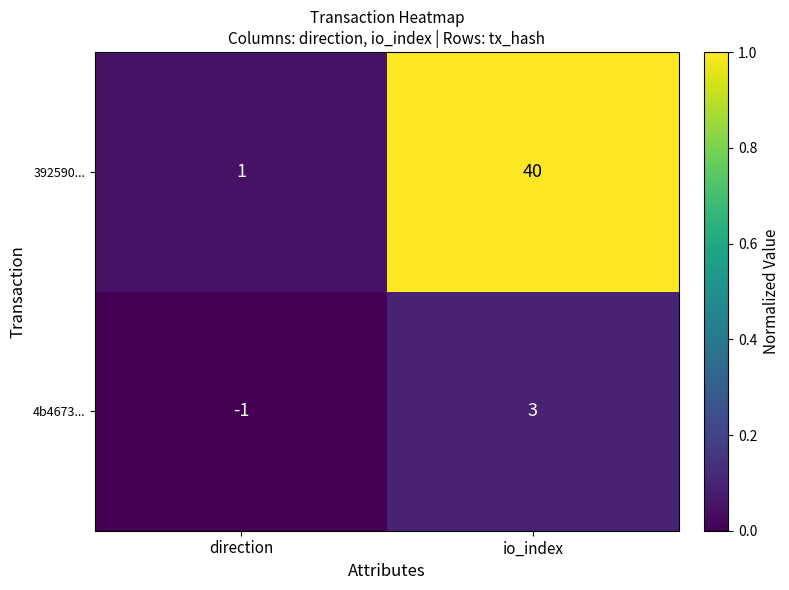

What is the approximate value of 392590... at io_index?

40